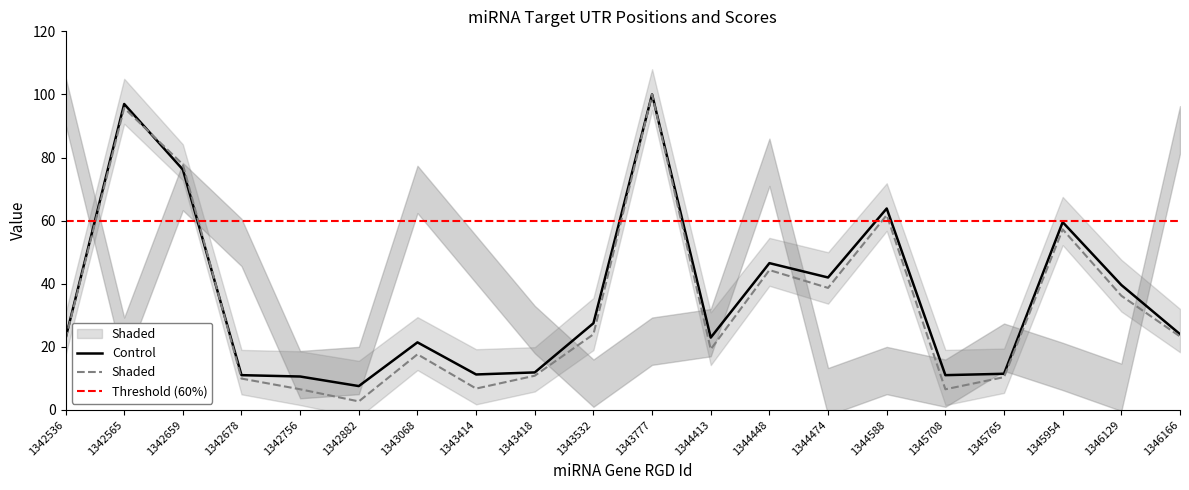

What is the difference between the maximum and minimum values in the UTR End series?

92.4